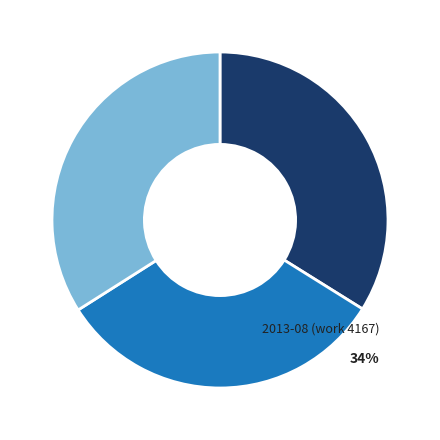

Rank the categories by value from lowest to highest.

2013-07 (work 3938), 2005 (work 4153), 2013-08 (work 4167)